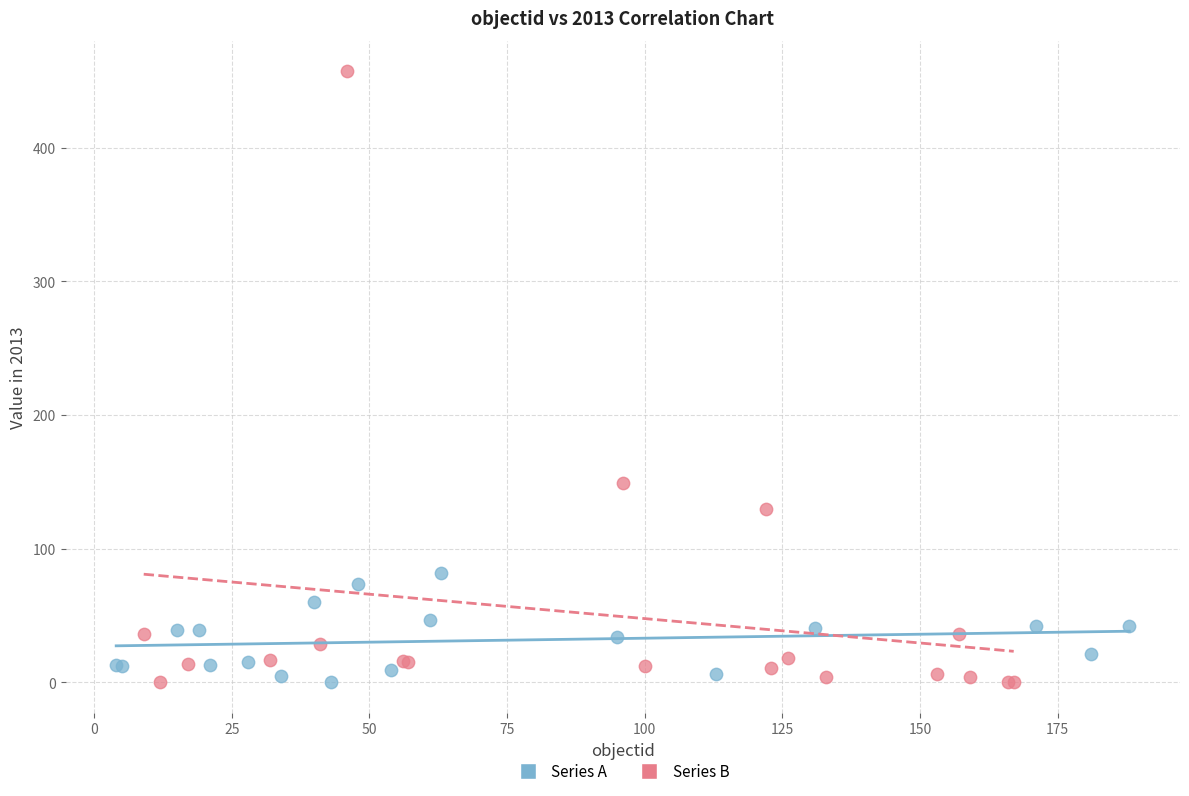

Which series has the largest Y range (max minus min)?

Series B